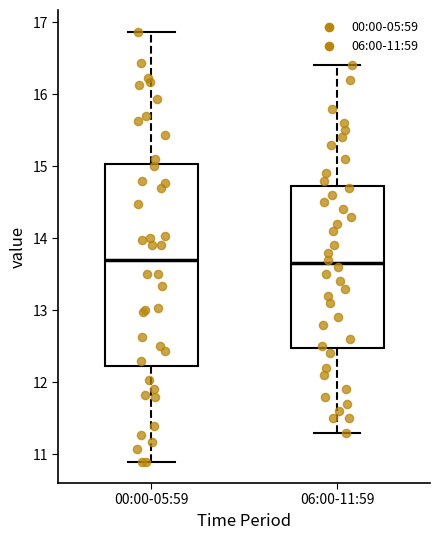

Reading left to right, transcribe this box plot: for each box, give where its median line is, the range the box spans, and where its two whiskers end, as read against the y-axis. The values are not printed on the chart, so give them approximately, as read against the axis.

00:00-05:59: median 13.7, box 12.2 to 15.0, whiskers 10.9 to 16.9
06:00-11:59: median 13.7, box 12.5 to 14.7, whiskers 11.3 to 16.4